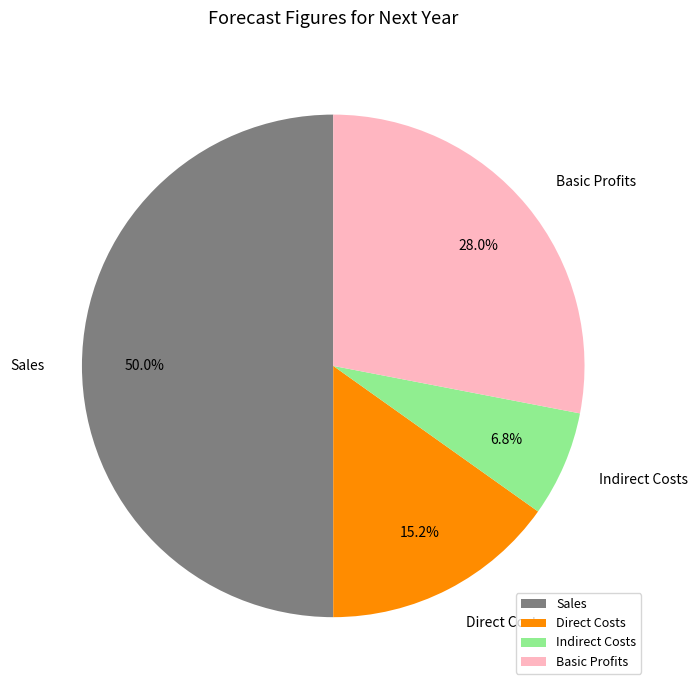

Is Direct Costs the majority of the pie?

No